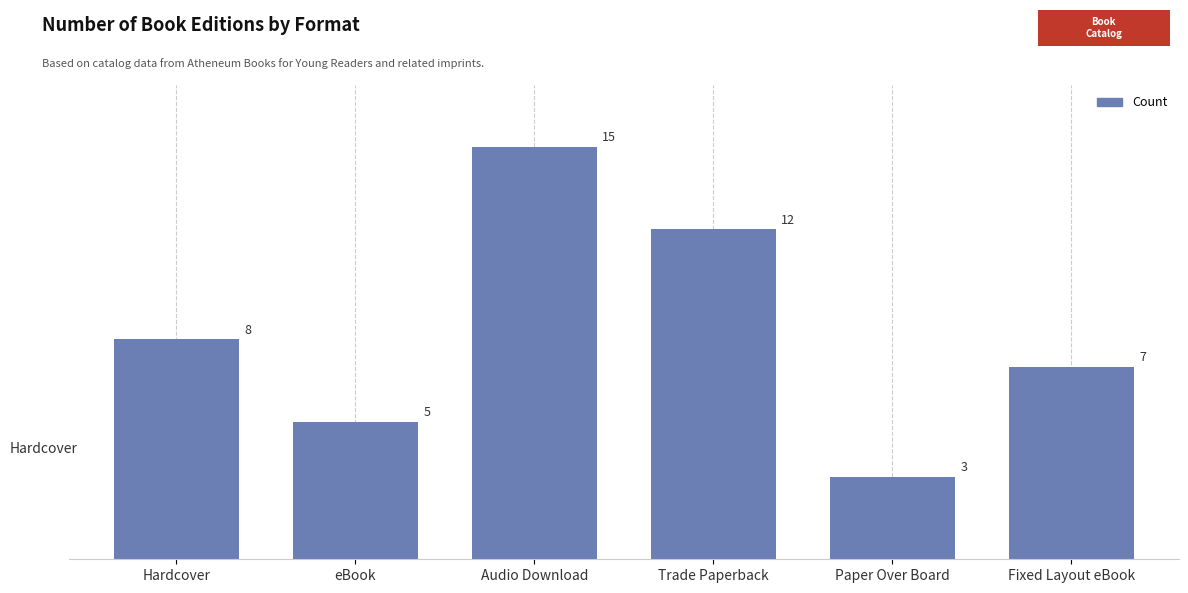

Where is the data nearest to the value 9?

Hardcover